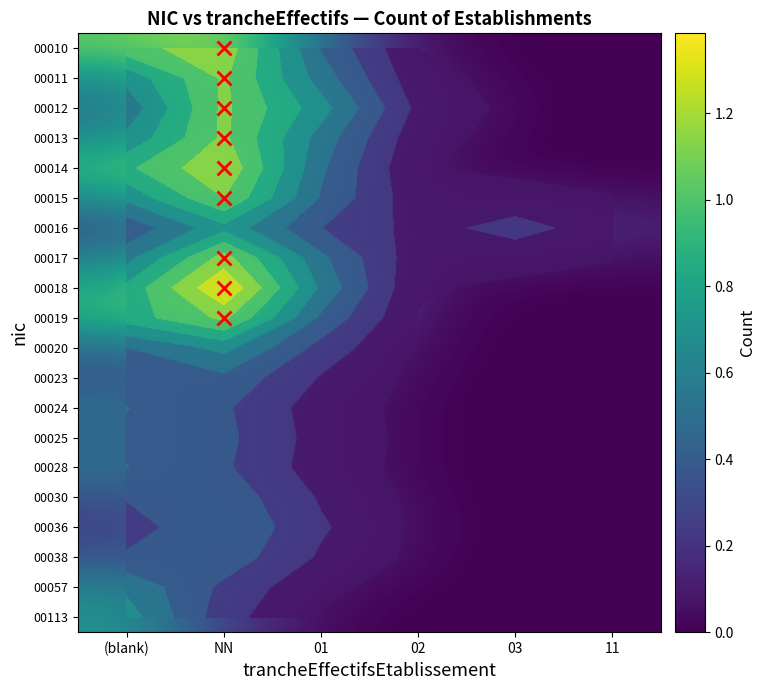

How many categories are shown in the chart?

6